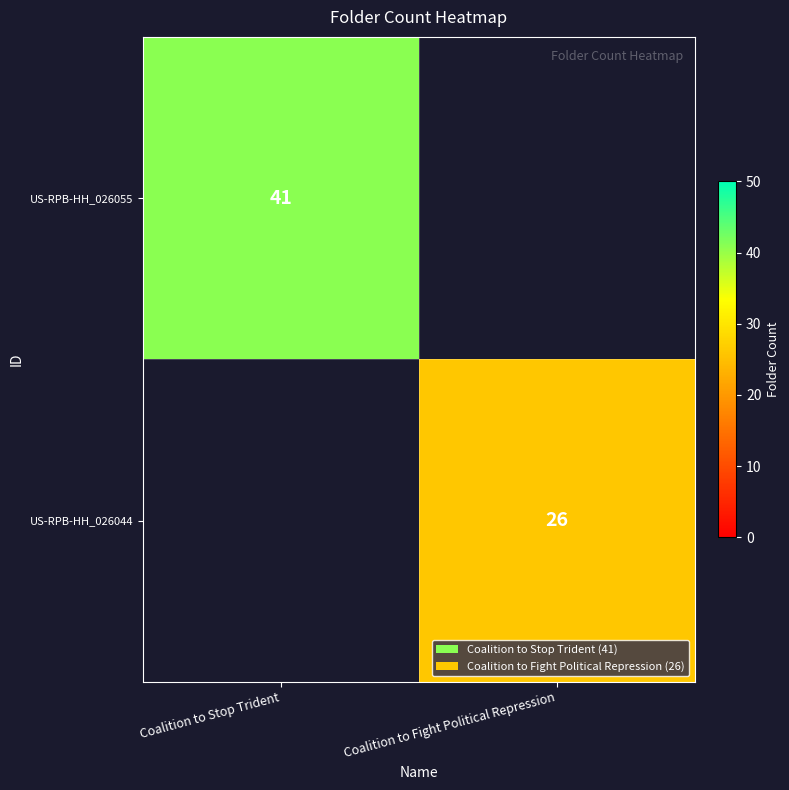

Is it true that US-RPB-HH_026055 equals 61 at Coalition to Stop Trident?

False